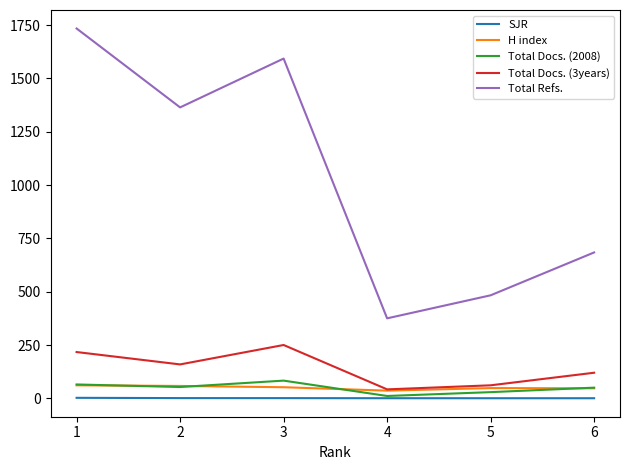

Which series has the largest total across all categories?

Total Refs.